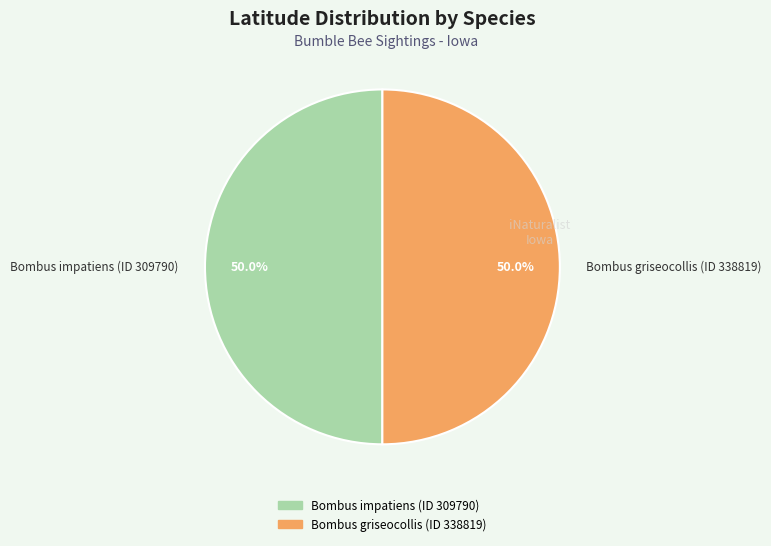

Combined, what portion of the pie is Bombus griseocollis (ID 338819) and Bombus impatiens (ID 309790)?

100.0%